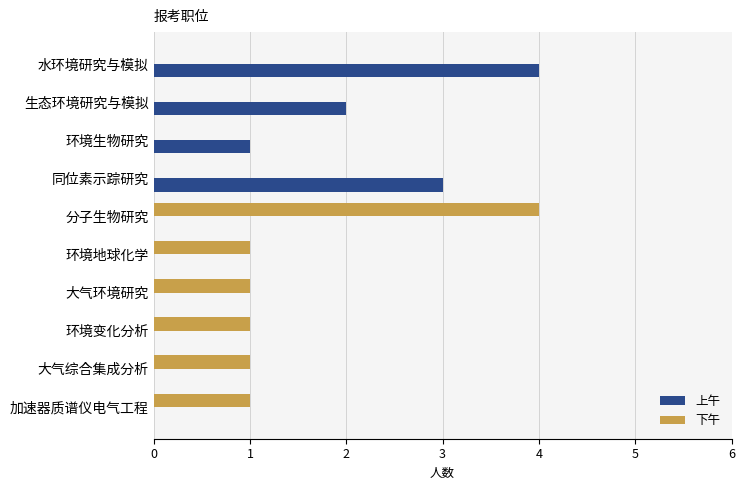

Which category has the highest value in the 下午 series?

分子生物研究